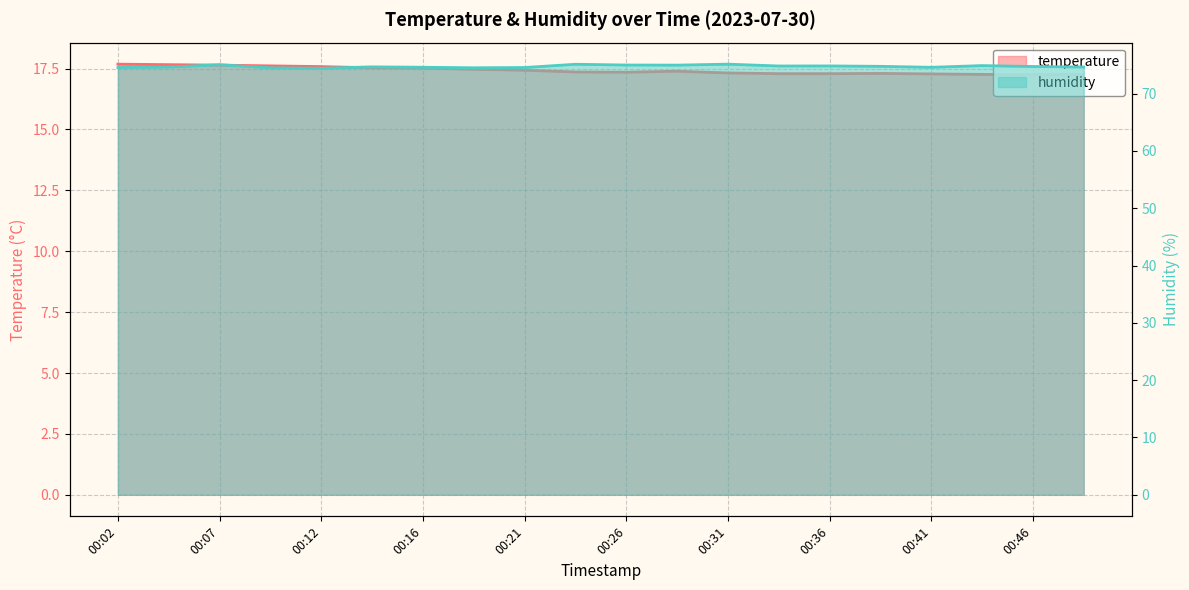

How many series are shown in this chart?

2